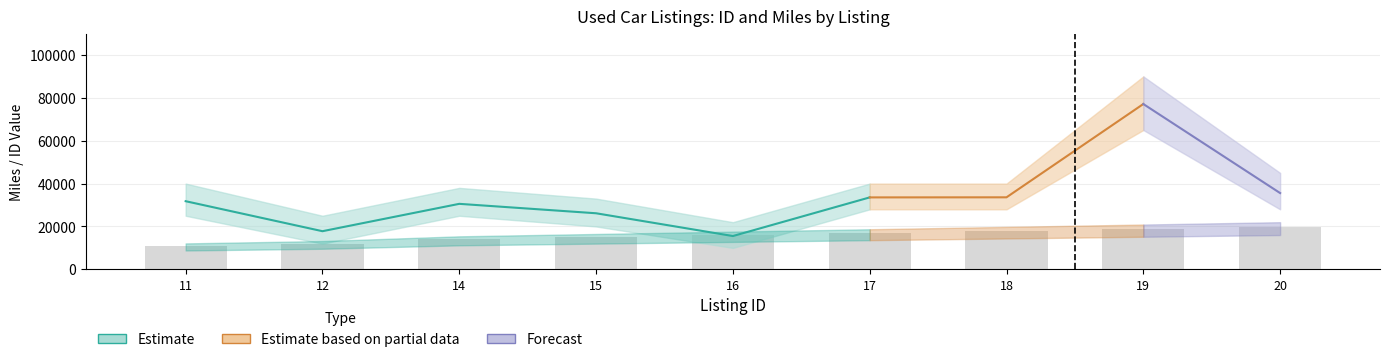

How many bars are there in total?

9